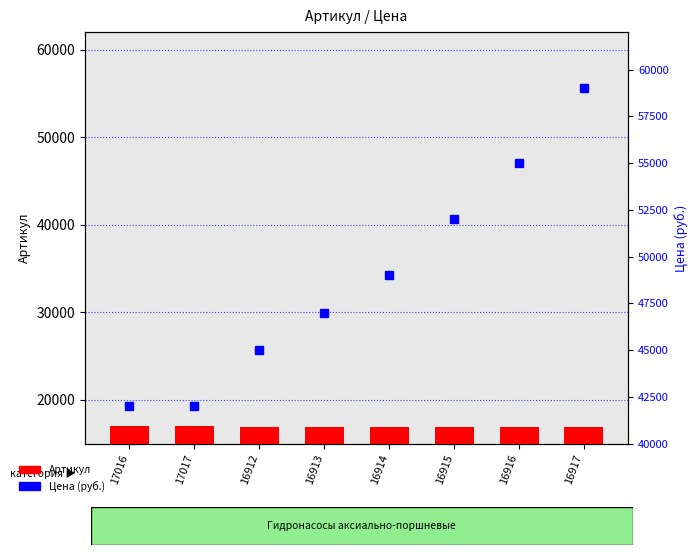

What is the average value of the Цена series?

48875